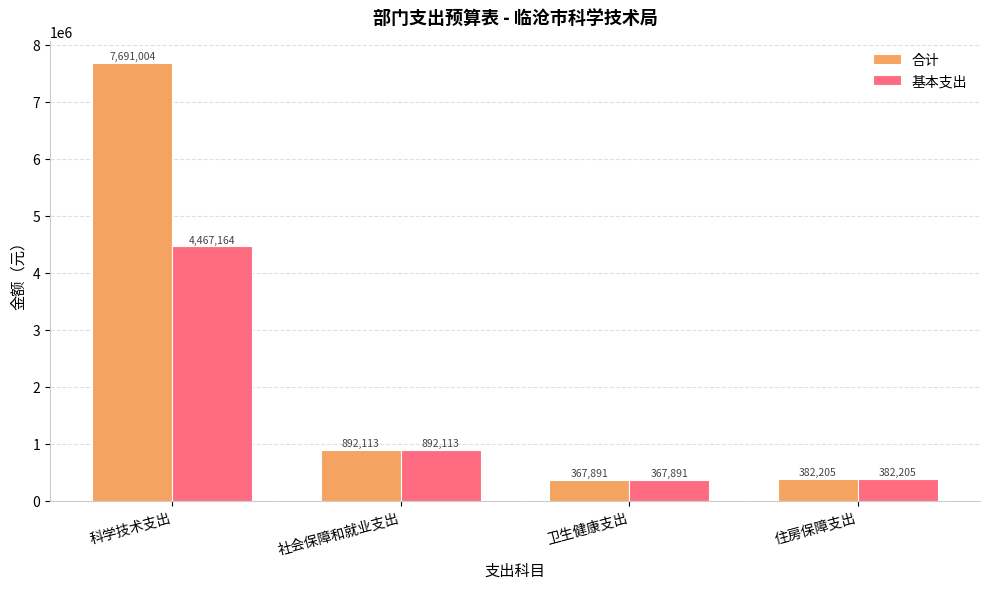

List the series in order of their peak value, lowest first.

基本支出, 合计